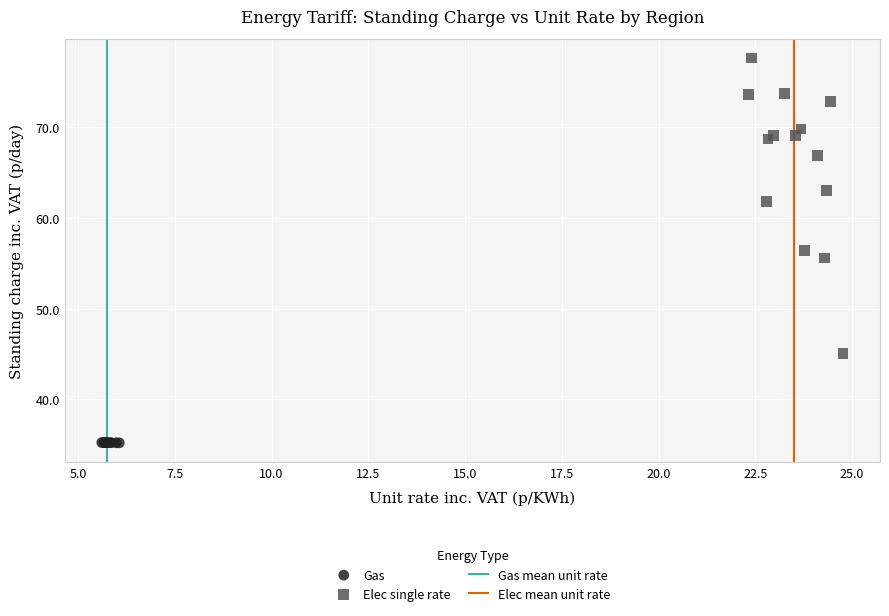

Which series contains the highest Y value?

Elec single rate